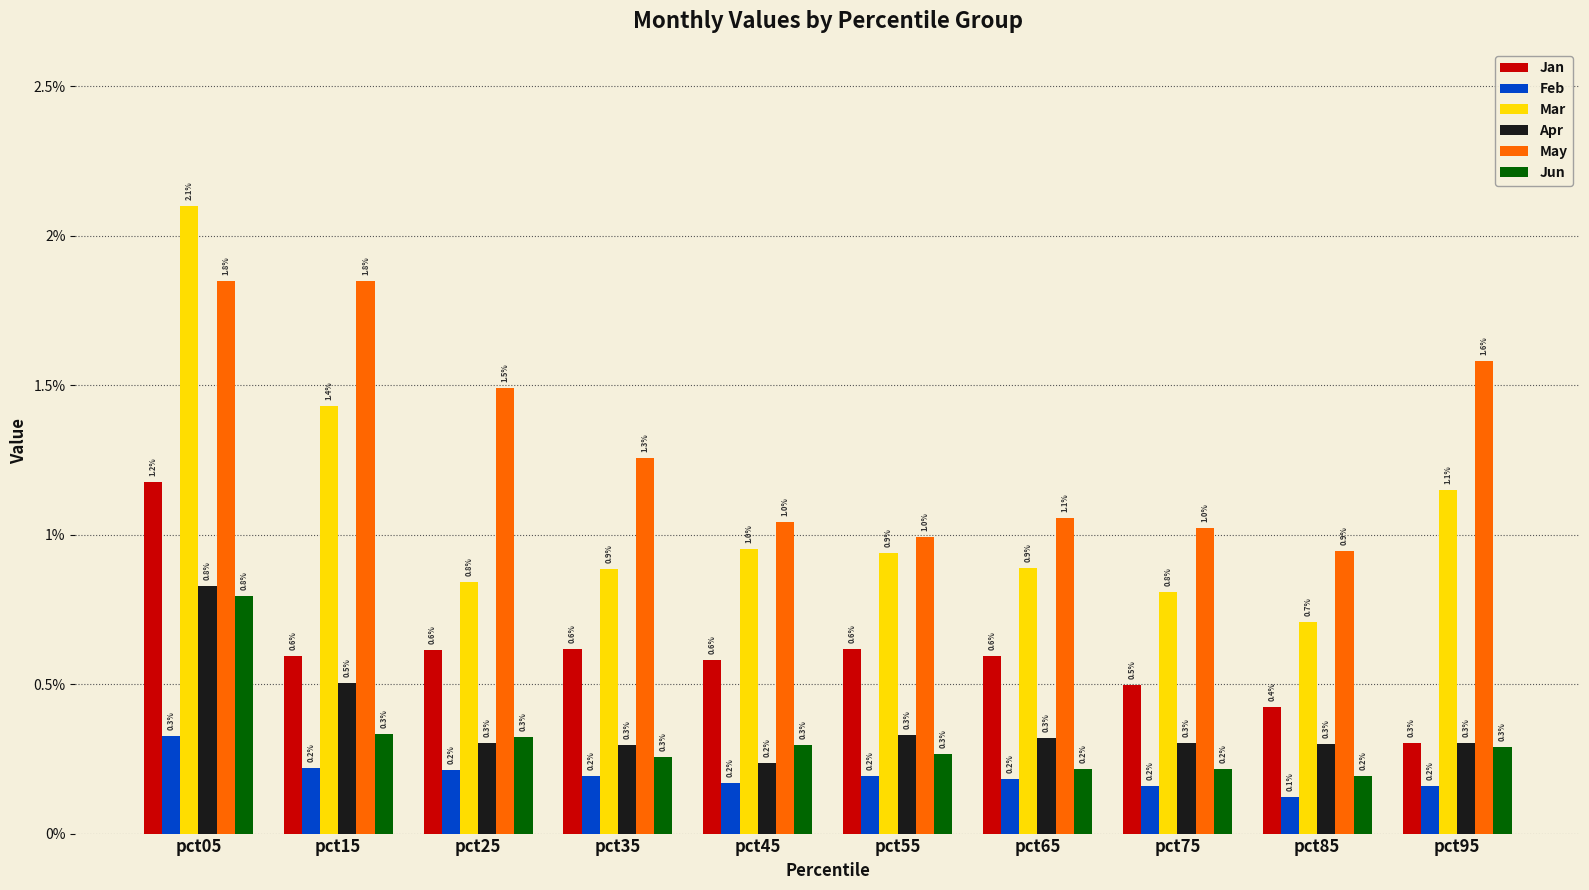

Which series has the widest spread of values?

Mar